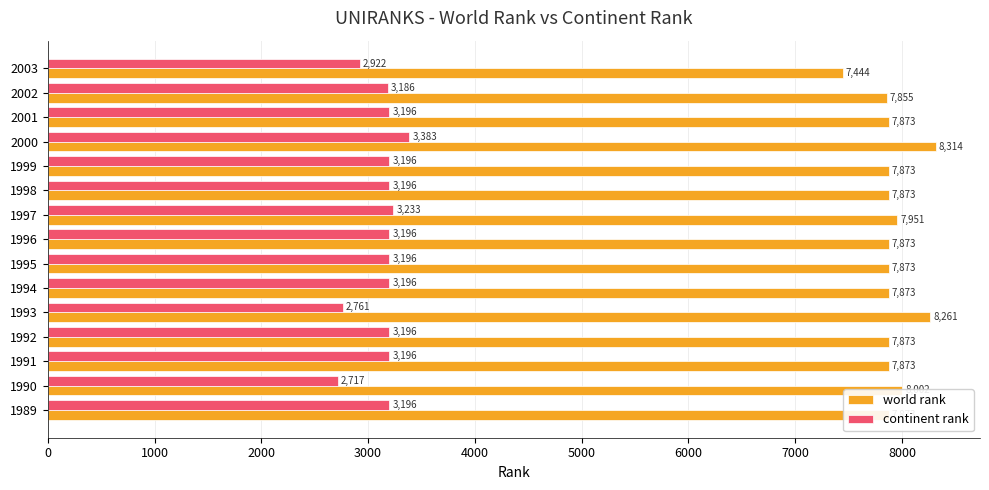

What are all the series names shown in the legend?

world rank, continent rank